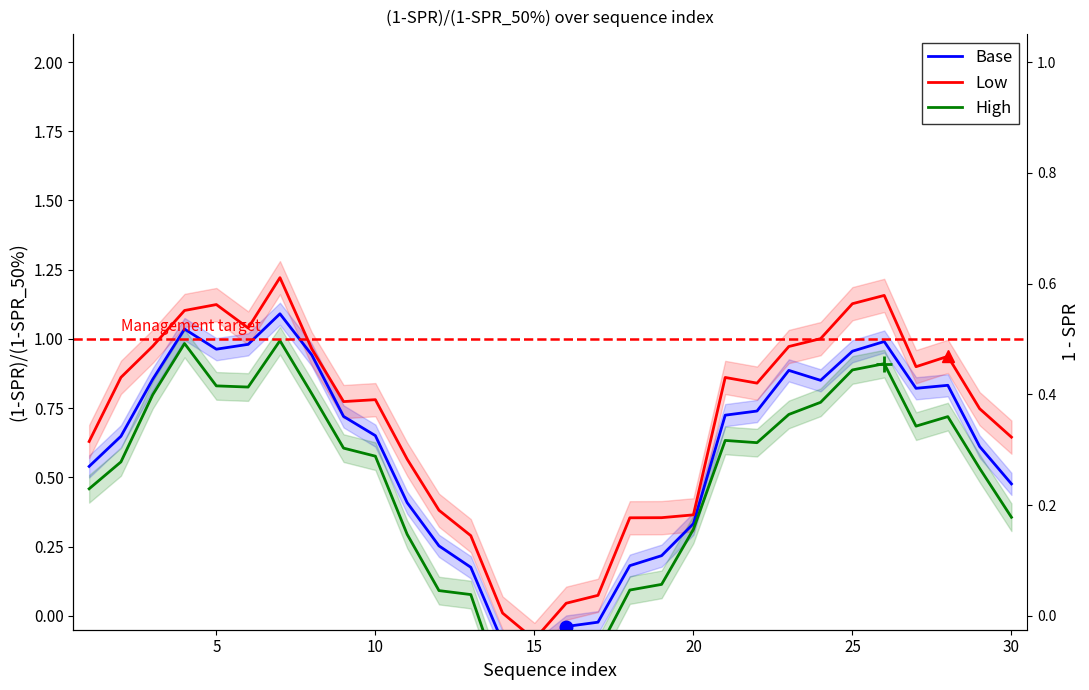

True or false: High and Base intersect in this chart.

True